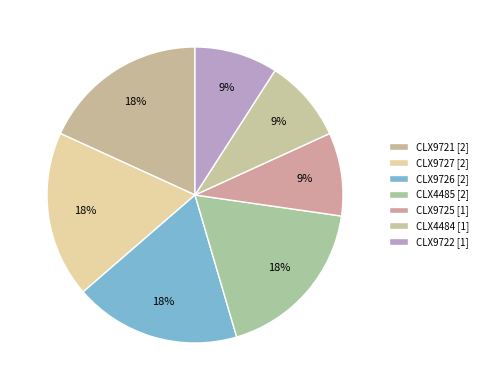

To the nearest percent, what is the combined percentage of CLX9726 and CLX9722?

27%